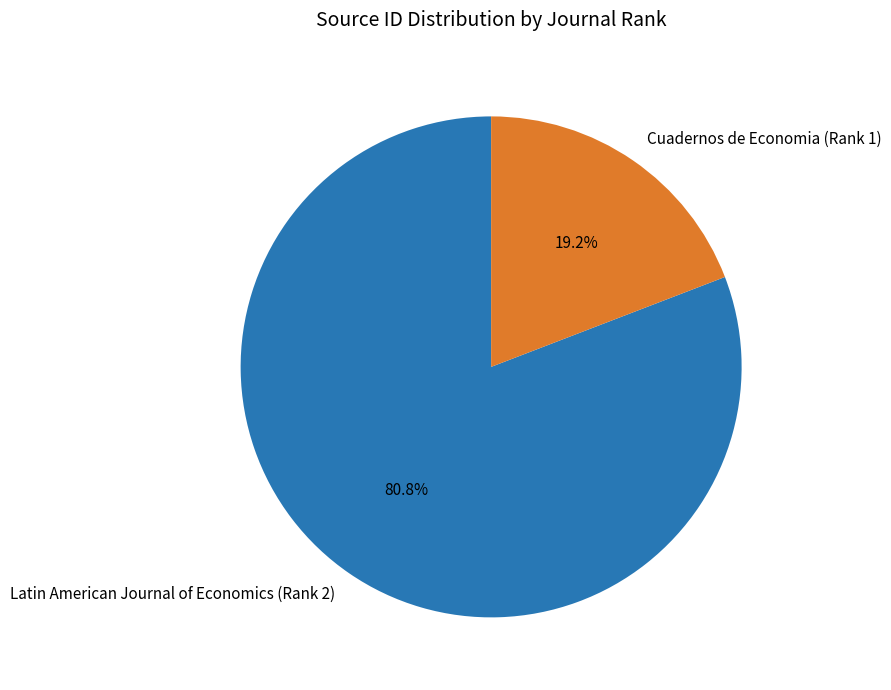

Combined, what portion of the pie is Latin American Journal of Economics (Rank 2) and Cuadernos de Economia (Rank 1)?

100.0%